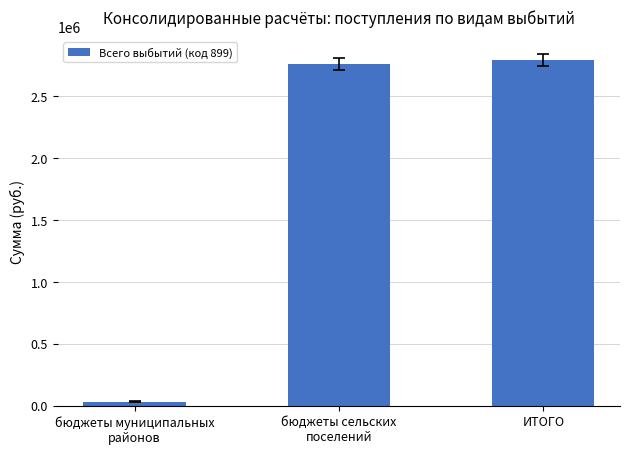

The chart shows a value of 820225 at бюджеты сельских
поселений. True or false?

False